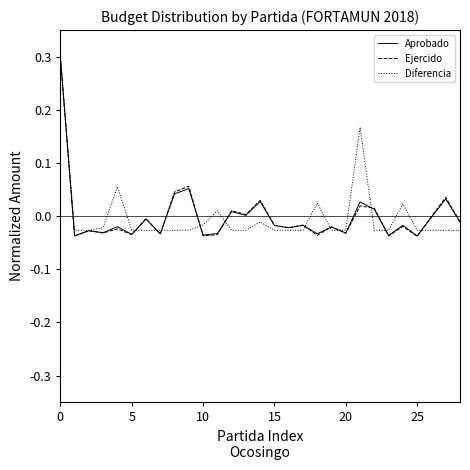

Which series has the widest spread of values?

Ejercido